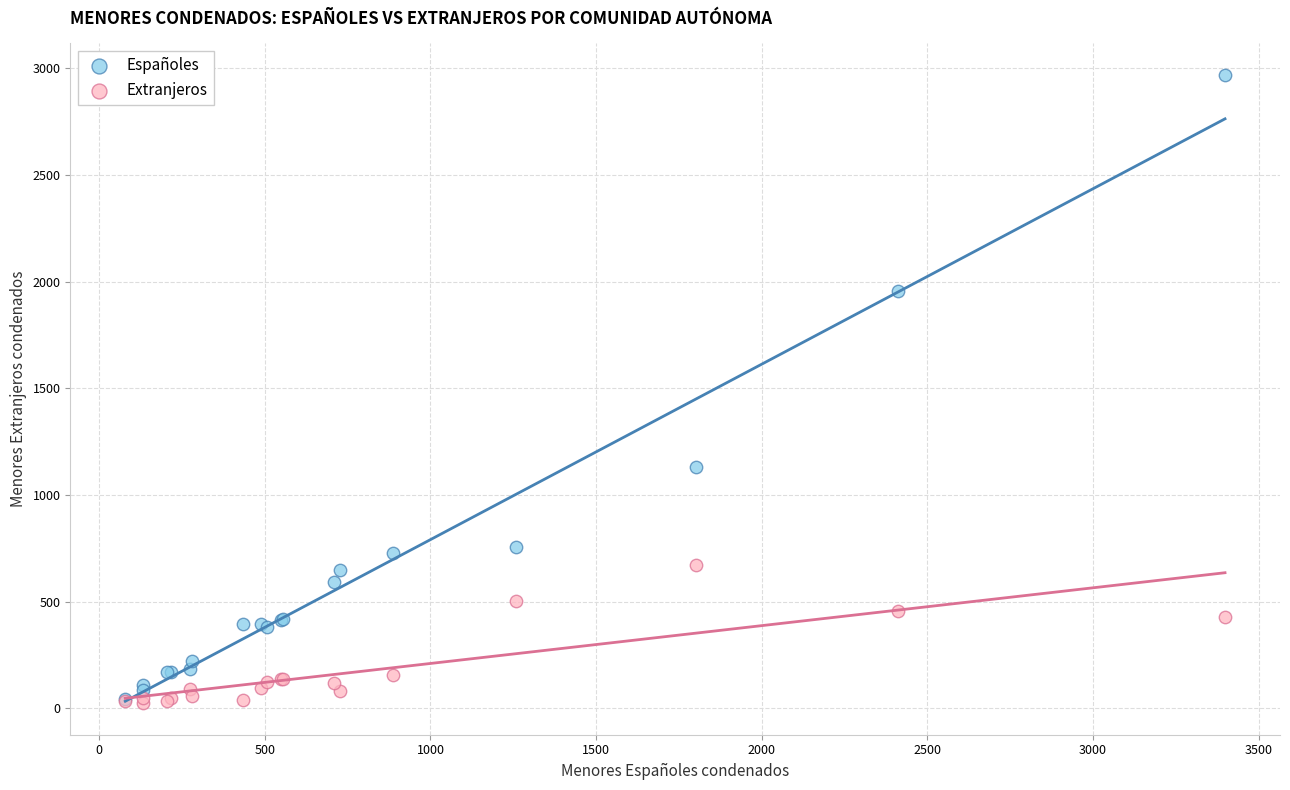

Which series reaches the maximum Y coordinate?

Españoles